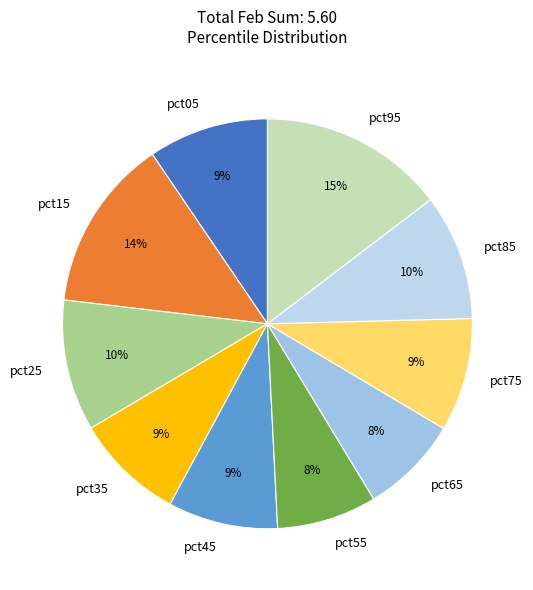

What percentage is the pct55 slice, to the nearest percent?

8%